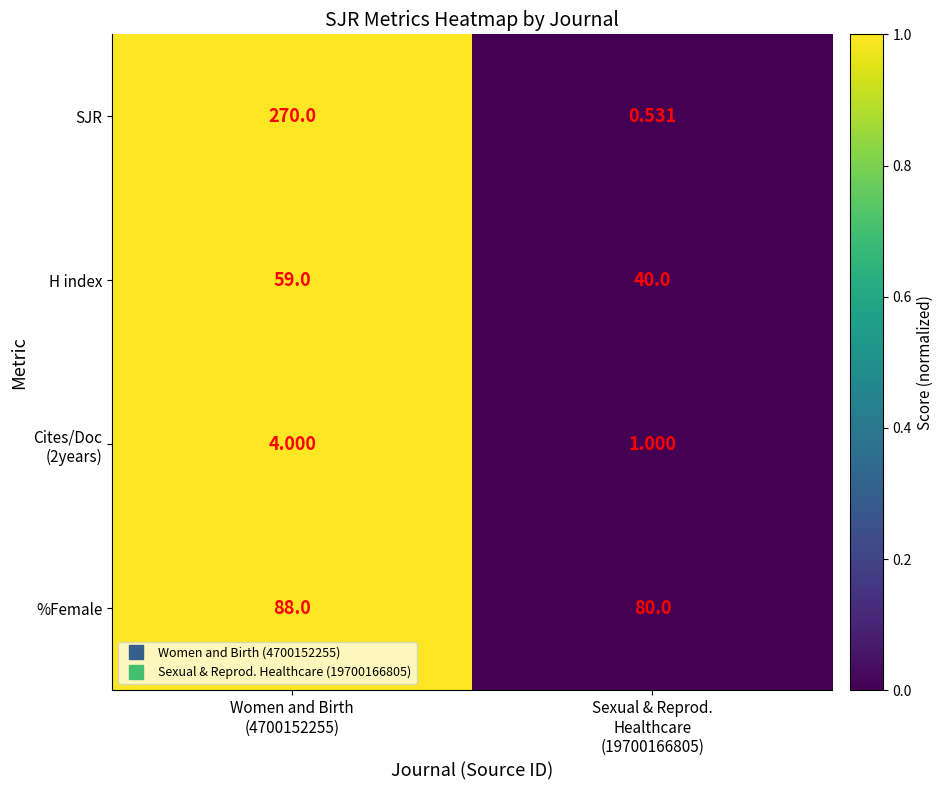

At how many categories does at least one series exceed 0?

2